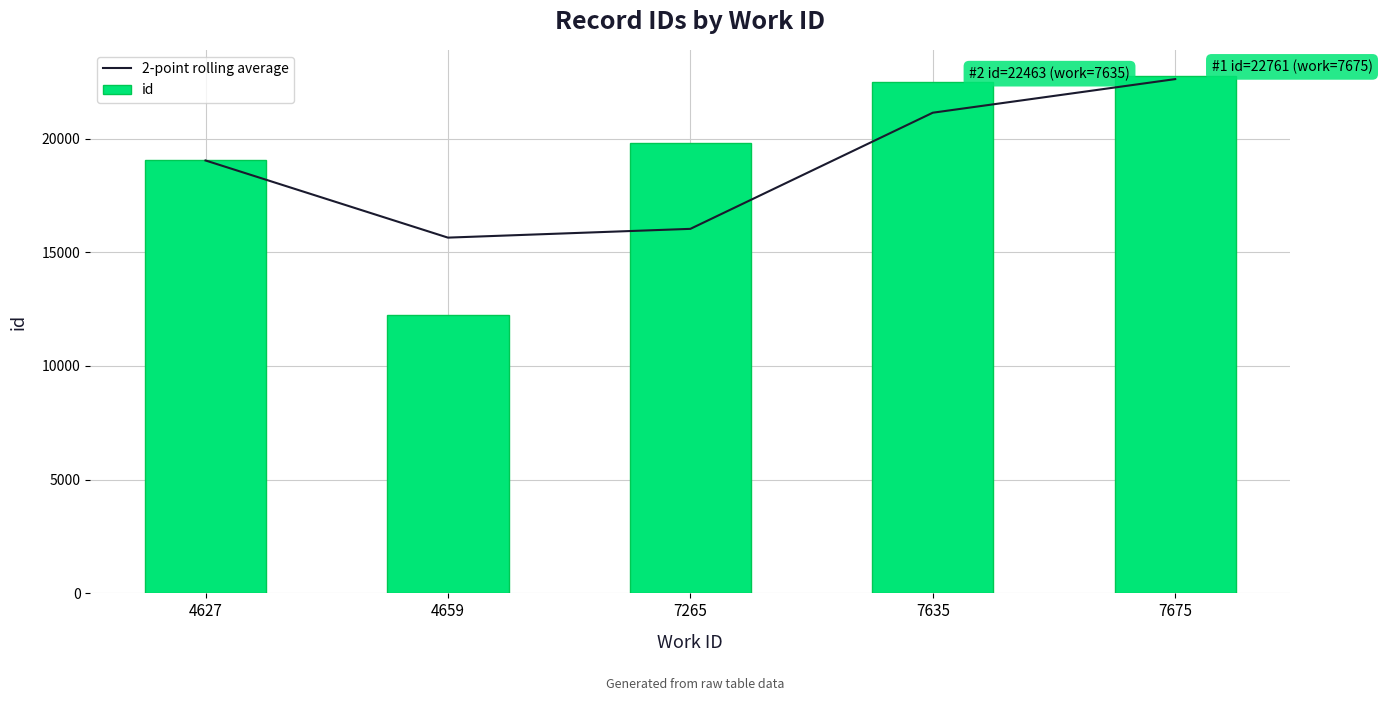

What is the difference between the highest and lowest values at 7635?

1328.5